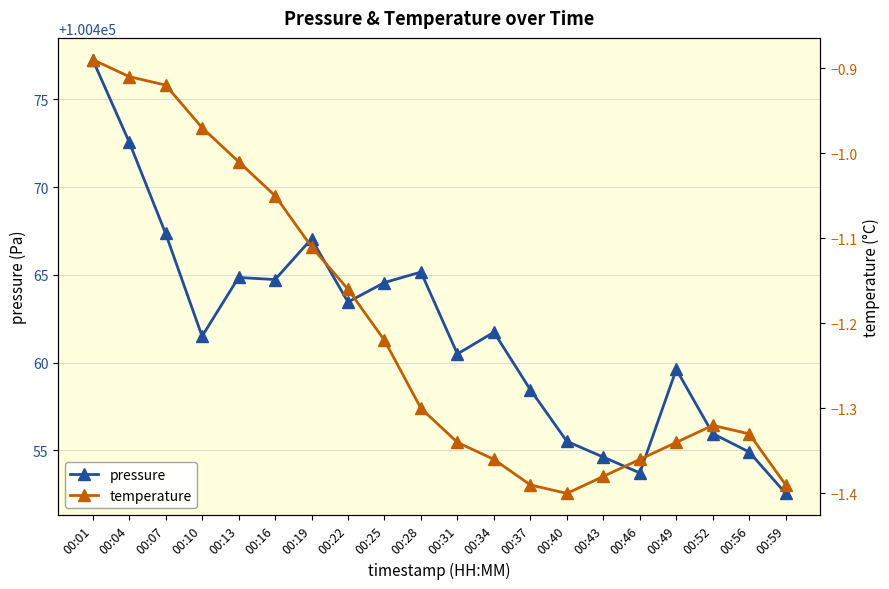

The value of pressure at 00:56 is 100454.9. True or false?

True